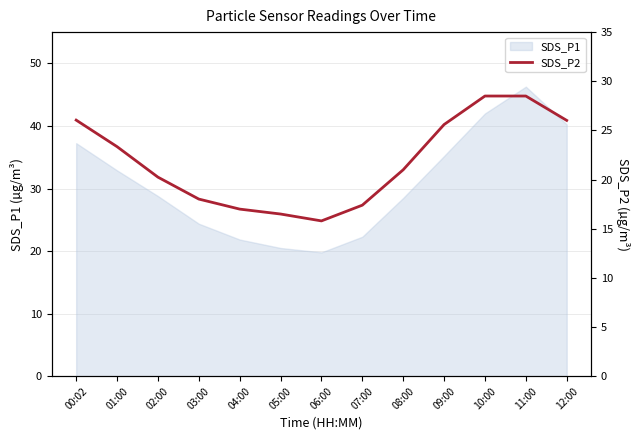

Reading left to right, transcribe all the data shown in this chart.

26.1	23.4	20.2	18.0	17.0	16.5	15.8	17.4	21.0	25.6	28.5	28.5	26.0